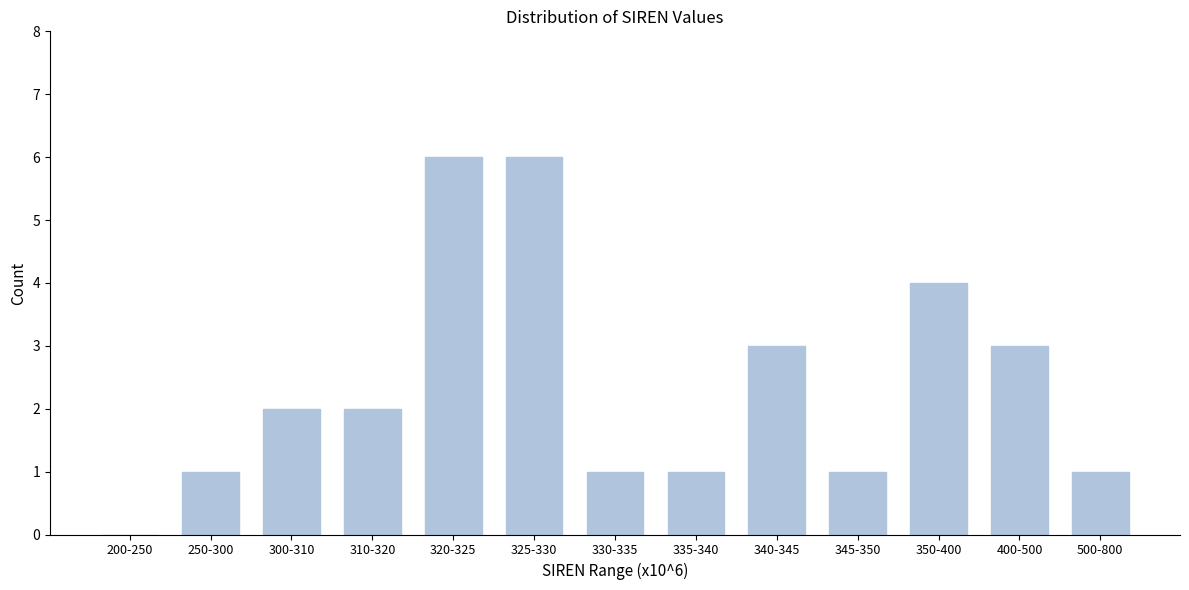

Reading left to right, extract all data points from this chart.

200-250=0	250-300=1	300-310=2	310-320=2	320-325=6	325-330=6	330-335=1	335-340=1	340-345=3	345-350=1	350-400=4	400-500=3	500-800=1